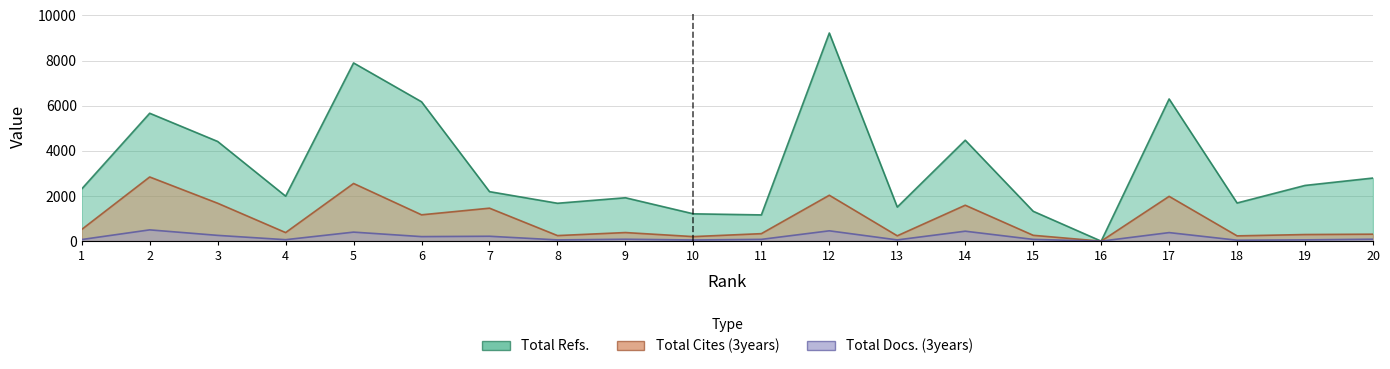

Reading left to right, extract all data points from this chart.

Total Refs.: 1=2315	2=5668	3=4418	4=1994	5=7898	6=6176	7=2194	8=1679	9=1923	10=1211	11=1163	12=9224	13=1511	14=4473	15=1324	16=0	17=6301	18=1691	19=2469	20=2797
Total Cites (3years): 1=520	2=2844	3=1680	4=380	5=2556	6=1167	7=1461	8=247	9=381	10=202	11=332	12=2034	13=237	14=1592	15=259	16=0	17=1985	18=234	19=293	20=309
Total Docs. (3years): 1=72	2=500	3=256	4=65	5=400	6=201	7=217	8=55	9=85	10=52	11=79	12=458	13=55	14=441	15=78	16=0	17=379	18=42	19=57	20=86